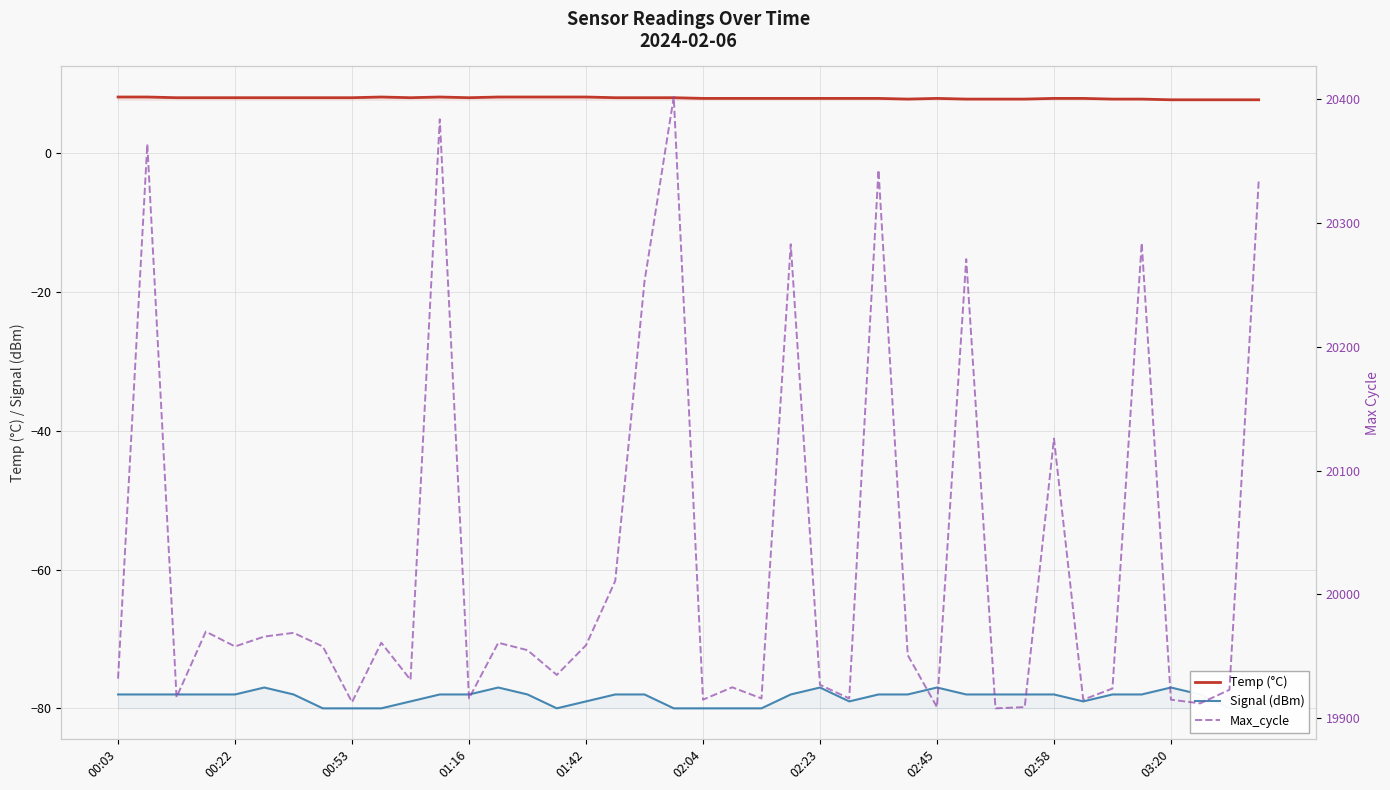

What is the sum of the Max_cycle values at 25 and 29?

40187.0